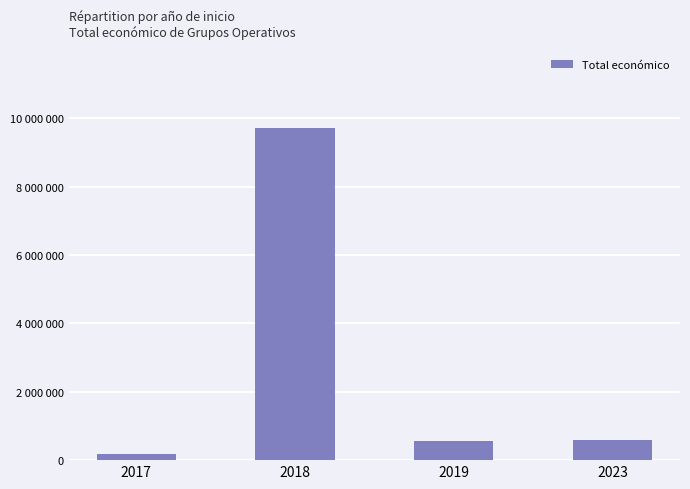

Which category has the highest value across all series?

2018